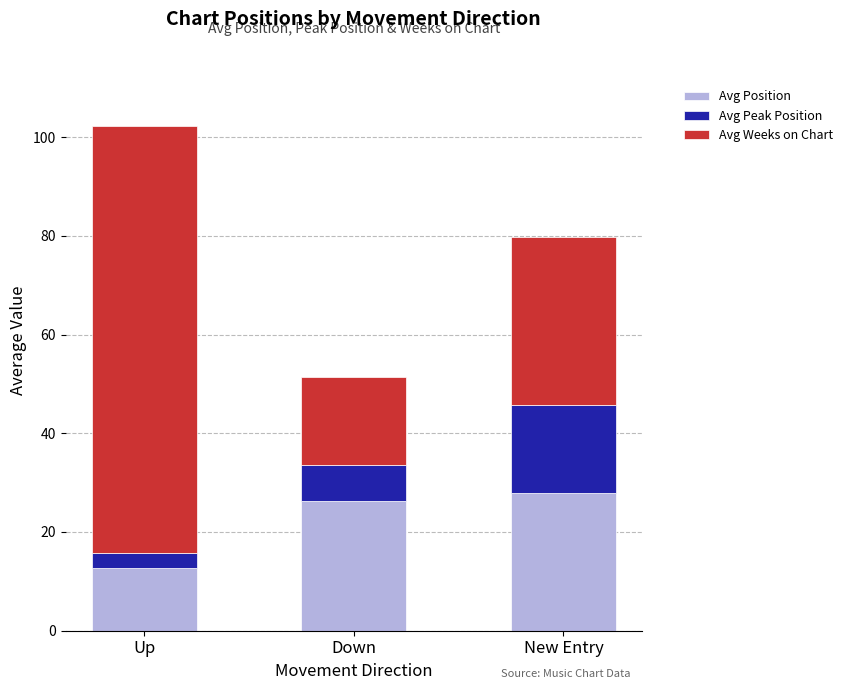

List the labels in order of Avg Position value, largest first.

New Entry, Down, Up